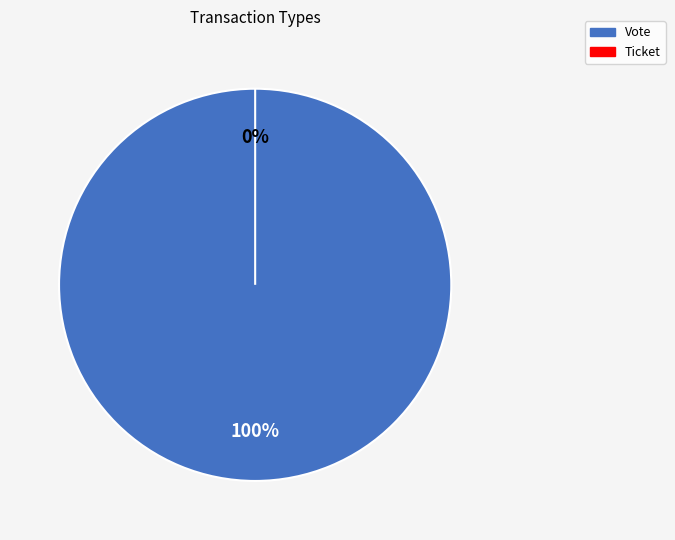

Which slice represents more than half of the pie?

Vote